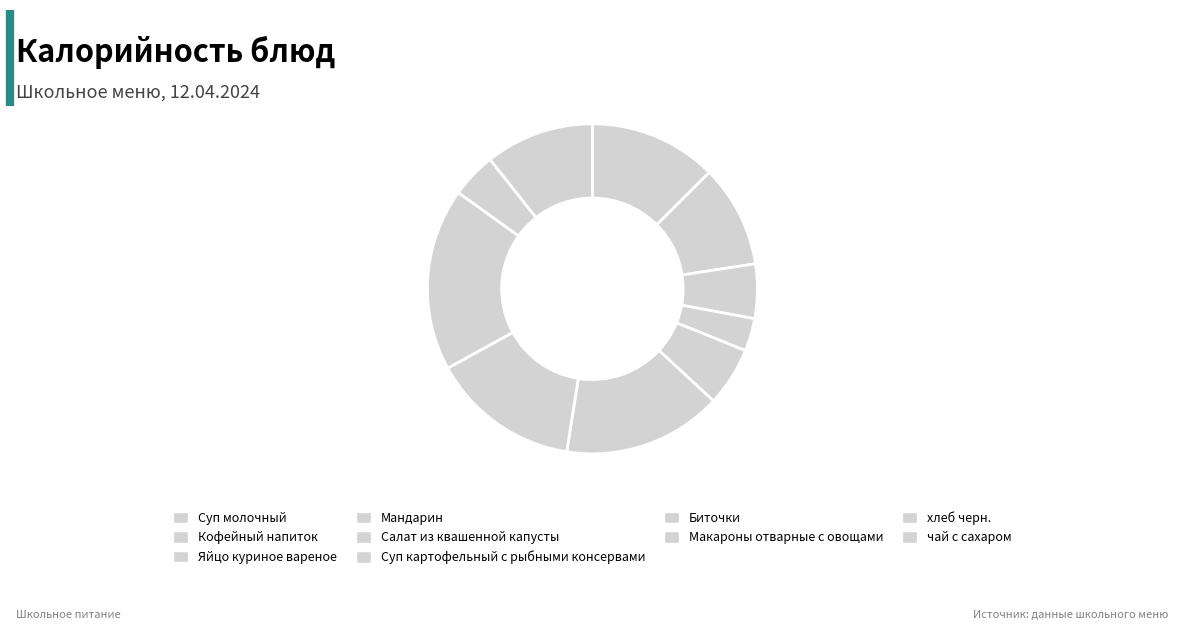

How many segments does this pie chart have?

10